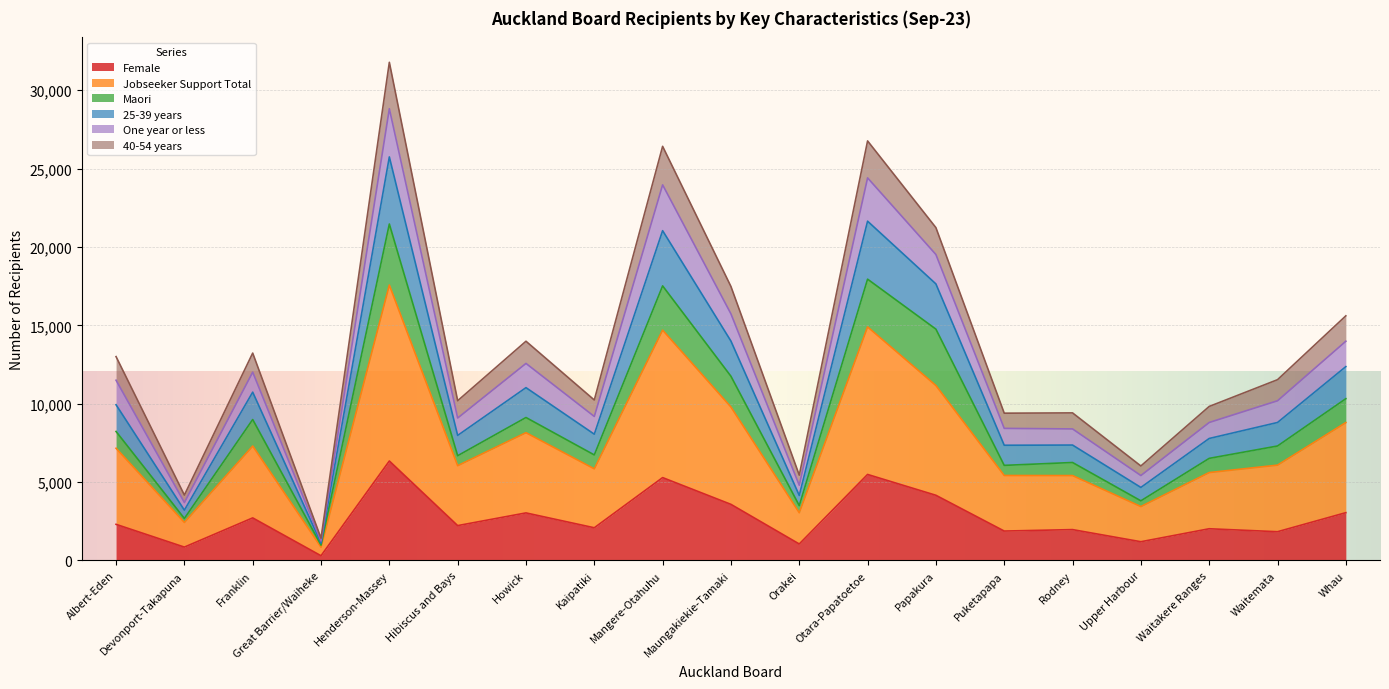

The Female series shows 5286 at Mangere-Otahuhu. True or false?

True